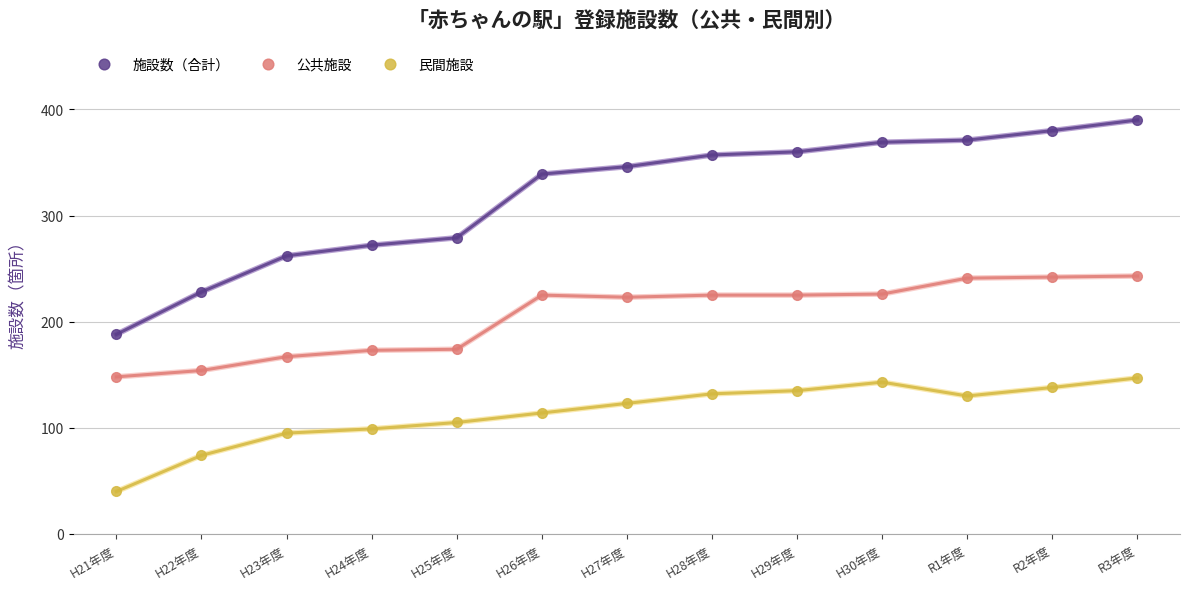

Read the 民間施設 value at H25年度, to the nearest 5.

105